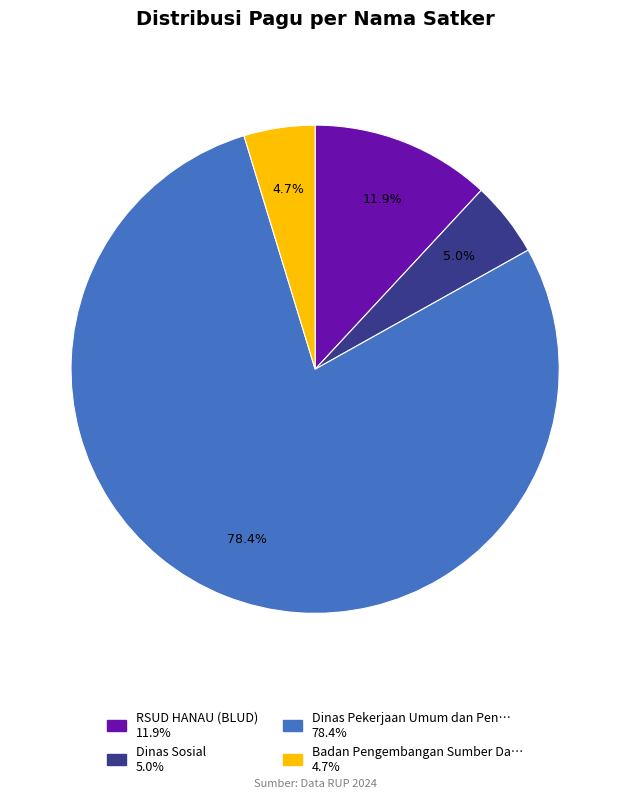

Is there any slice that represents more than half of the pie?

Yes